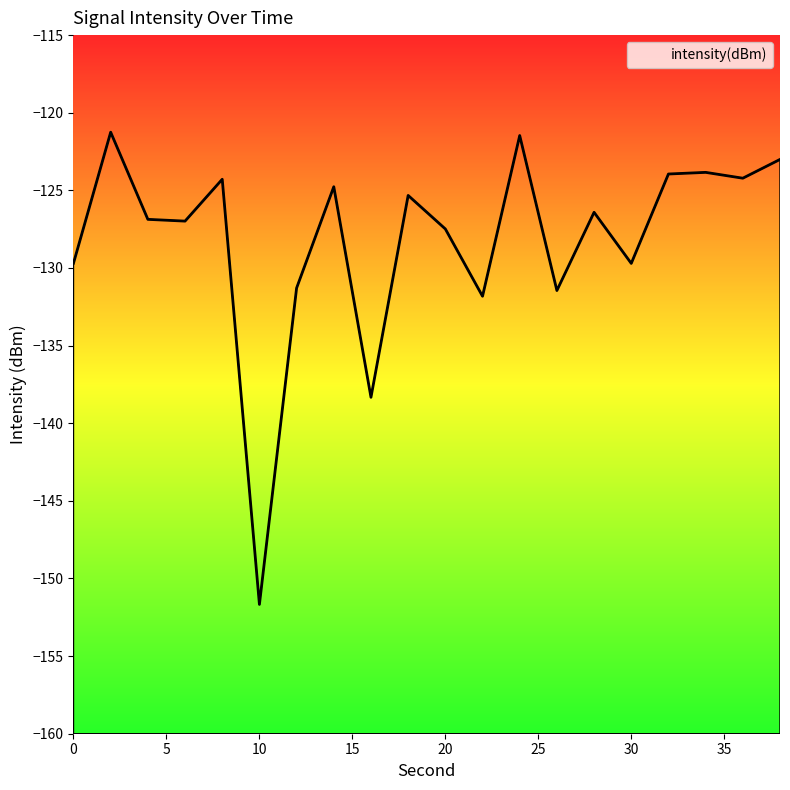

How many distinct data groups are displayed?

1